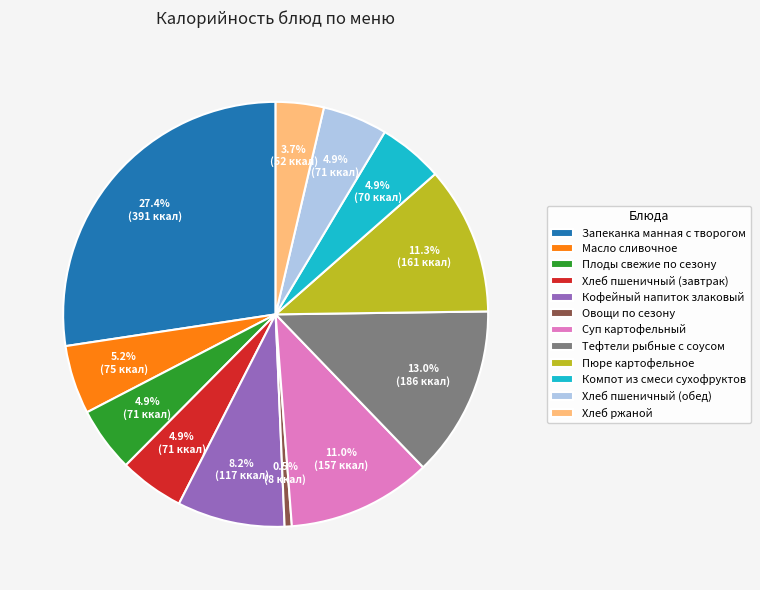

What is the largest slice in the pie chart?

Запеканка манная с творогом